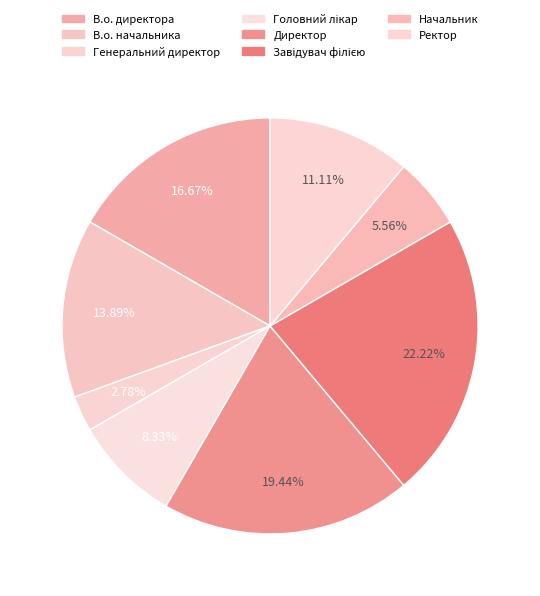

True or false: Генеральний директор accounts for 1% of the total.

False